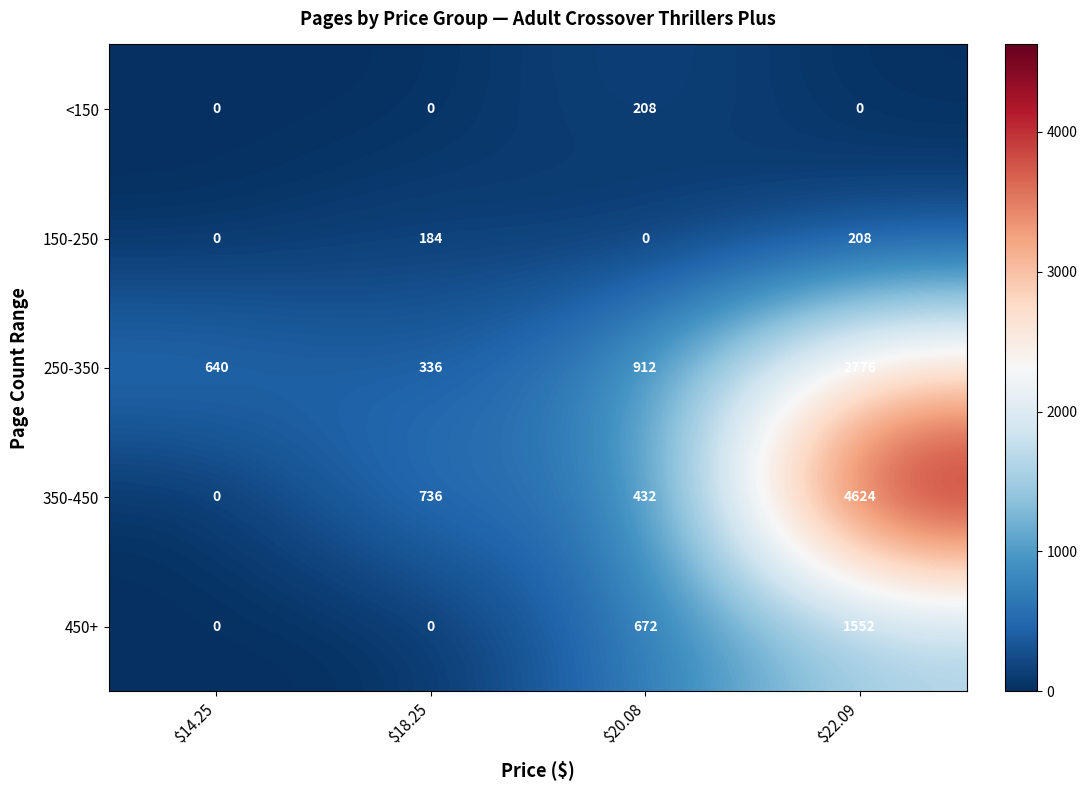

Between $20.08 and $22.09, which series saw the biggest shift?

350-450